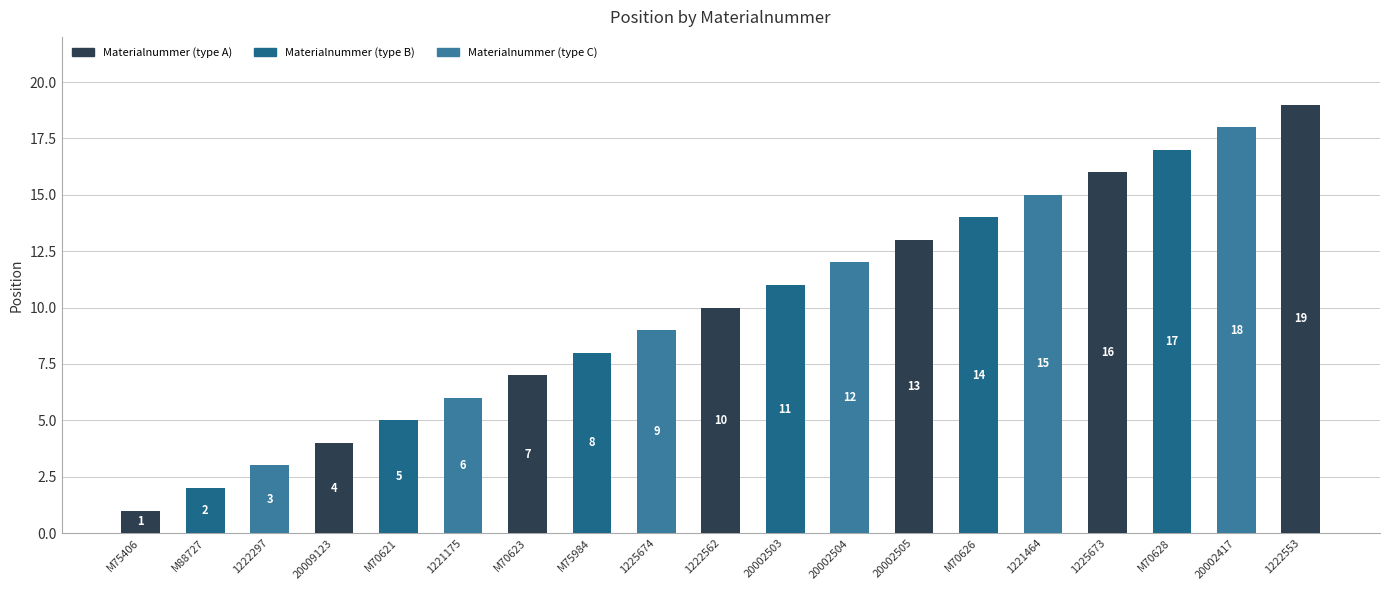

What value does the data have at 20009123, to the nearest 5?

5